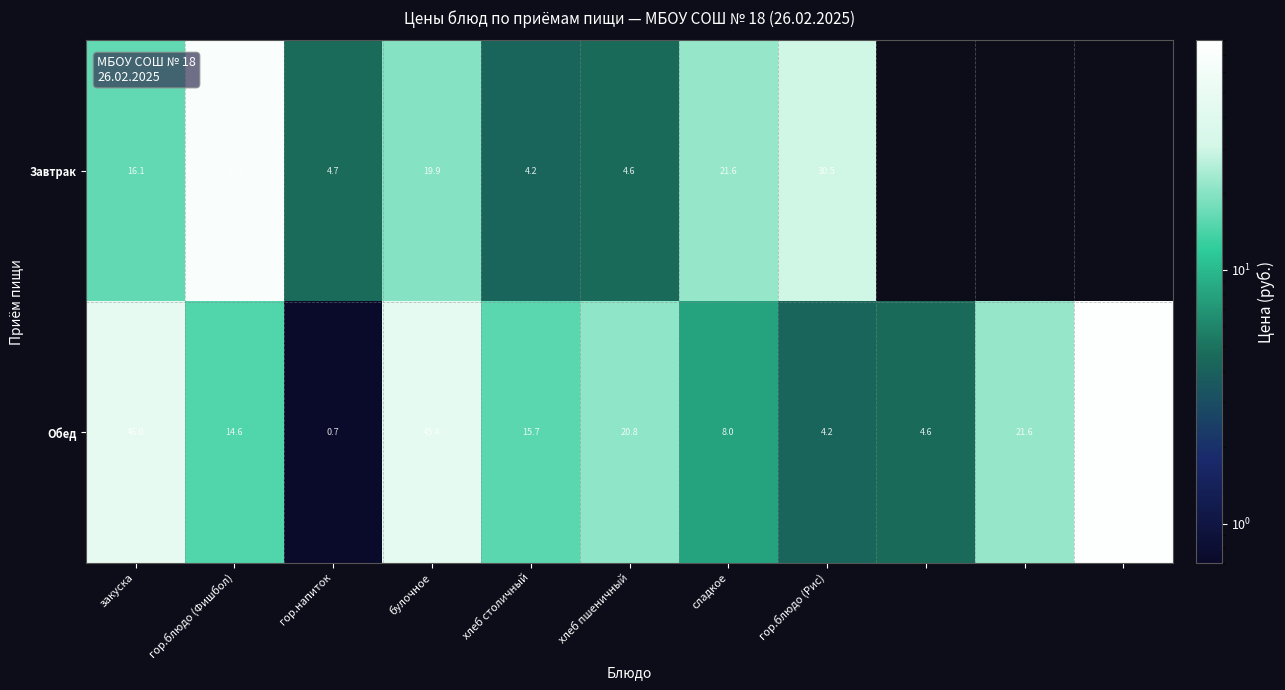

What value does the Обед series have at гор.блюдо (Рис)?

4.2